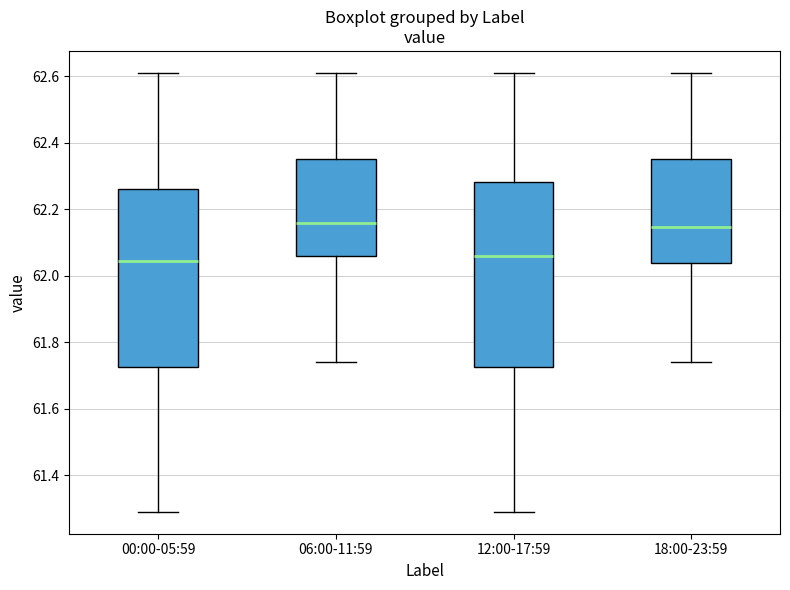

Reading left to right, read every box against the y-axis: the position of its median line, the range the box covers, and the ends of its whiskers. The values are not printed on the chart, so give them approximately, as read against the axis.

00:00-05:59: median 62.04, box 61.72 to 62.26, whiskers 61.30 to 62.62
06:00-11:59: median 62.16, box 62.06 to 62.36, whiskers 61.74 to 62.62
12:00-17:59: median 62.06, box 61.72 to 62.28, whiskers 61.30 to 62.62
18:00-23:59: median 62.14, box 62.04 to 62.36, whiskers 61.74 to 62.62